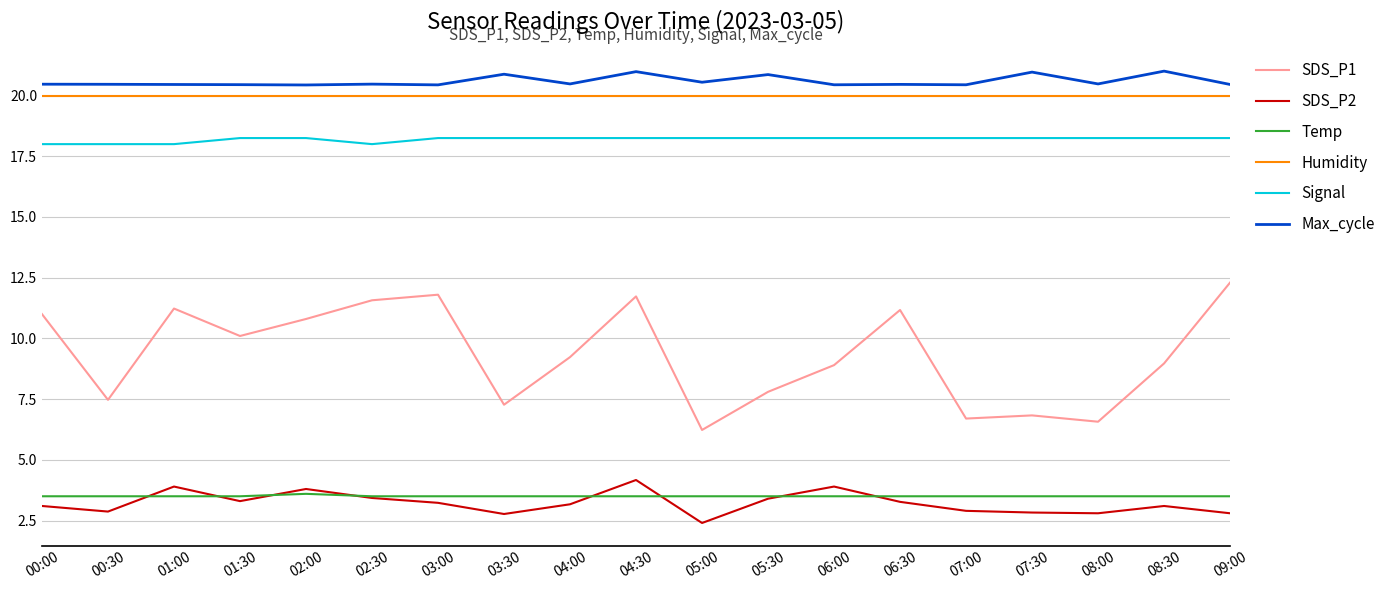

True or false: Temp and SDS_P1 intersect in this chart.

False